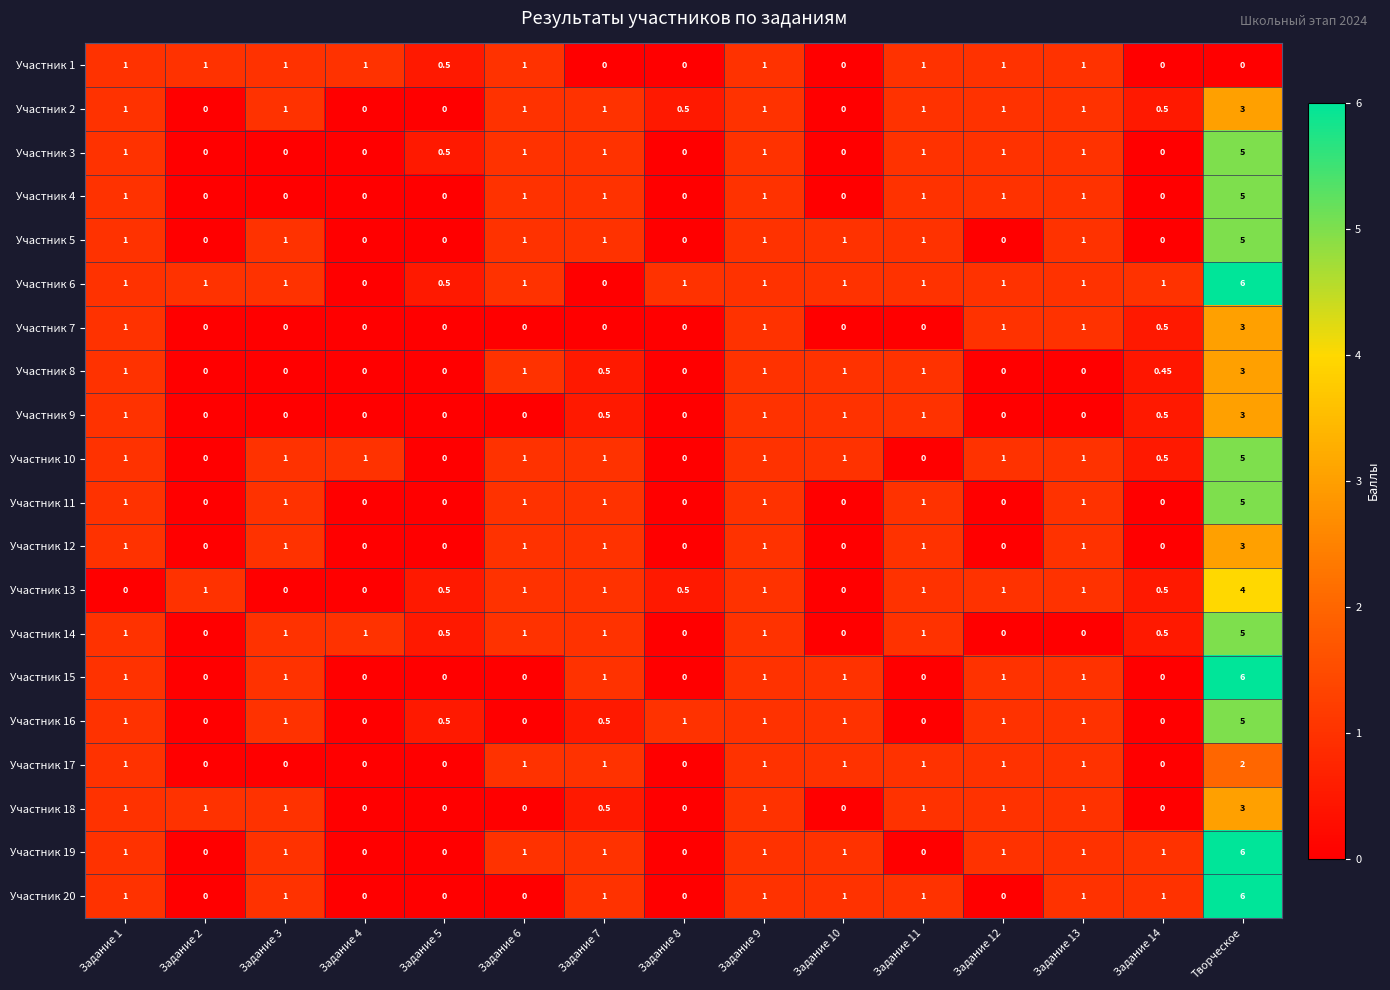

Which label corresponds to the largest value in the chart?

Творческое